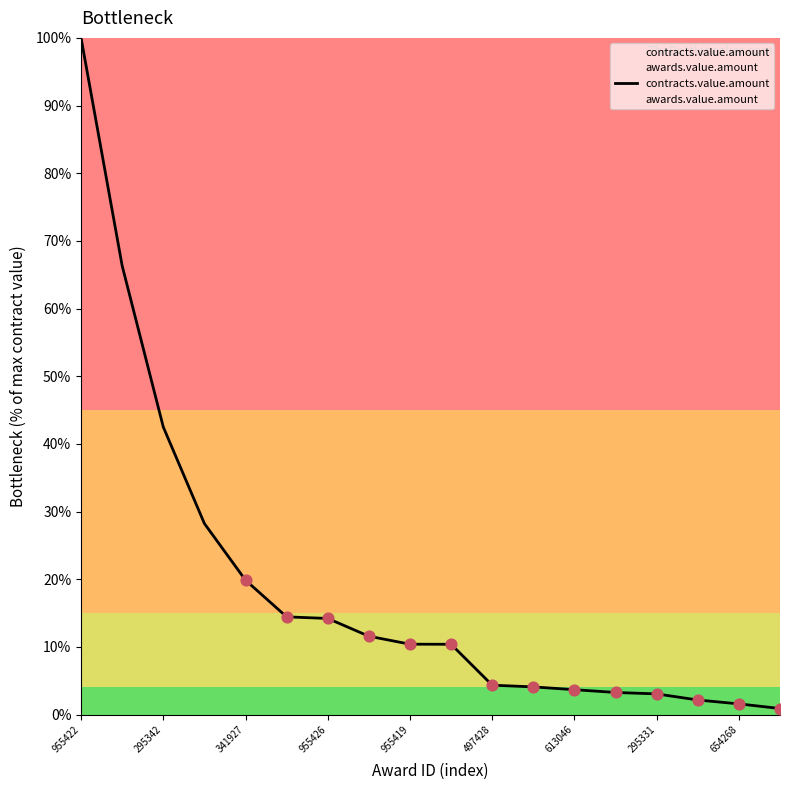

Which series has the widest spread of Y values?

contracts.value.amount